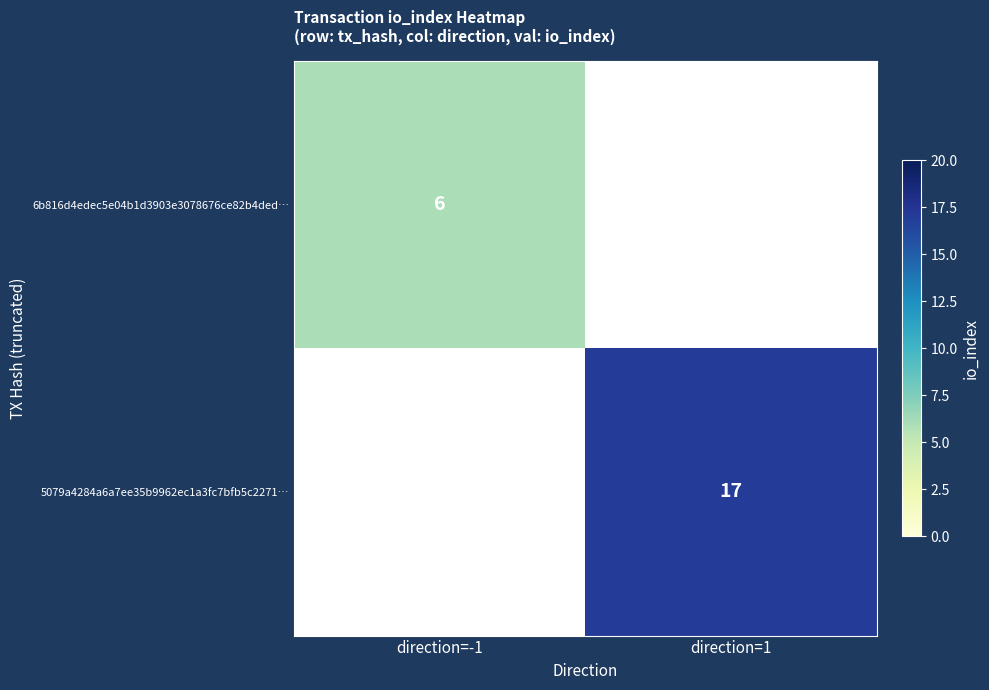

What is the smallest value displayed?

6.0